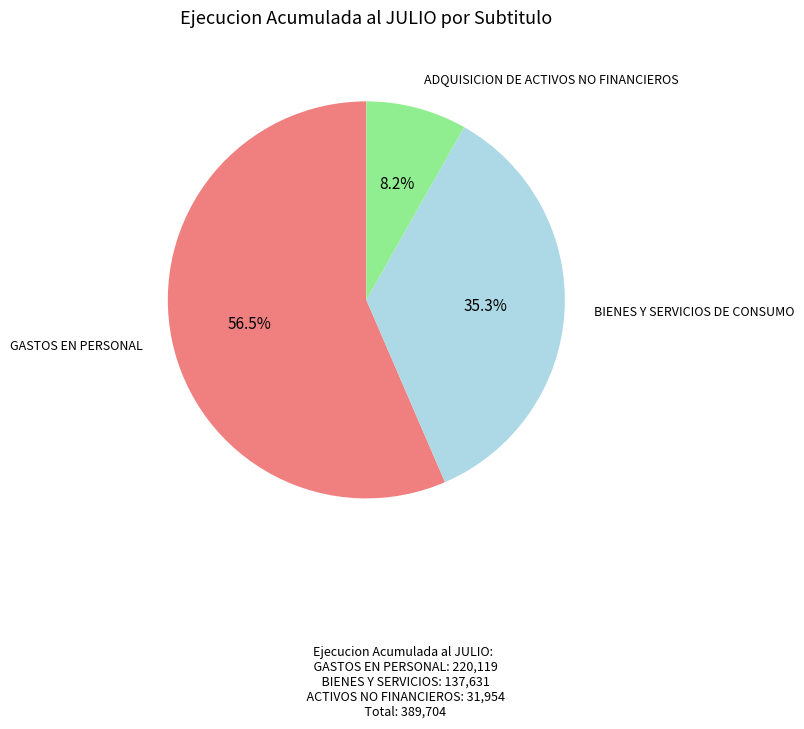

How many slices are in this pie chart?

3